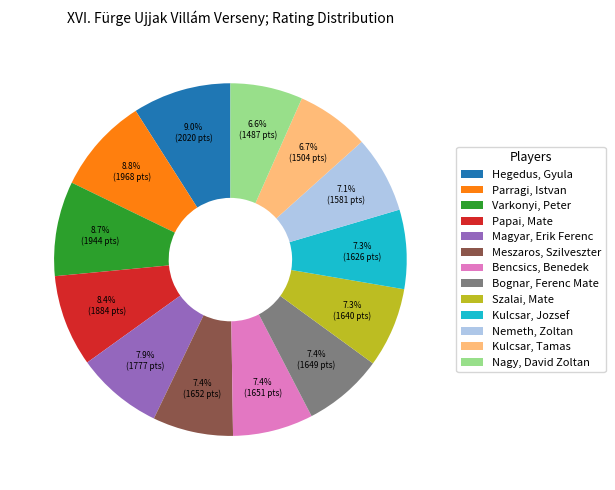

Between Bognar, Ferenc Mate and Varkonyi, Peter, which is larger?

Varkonyi, Peter